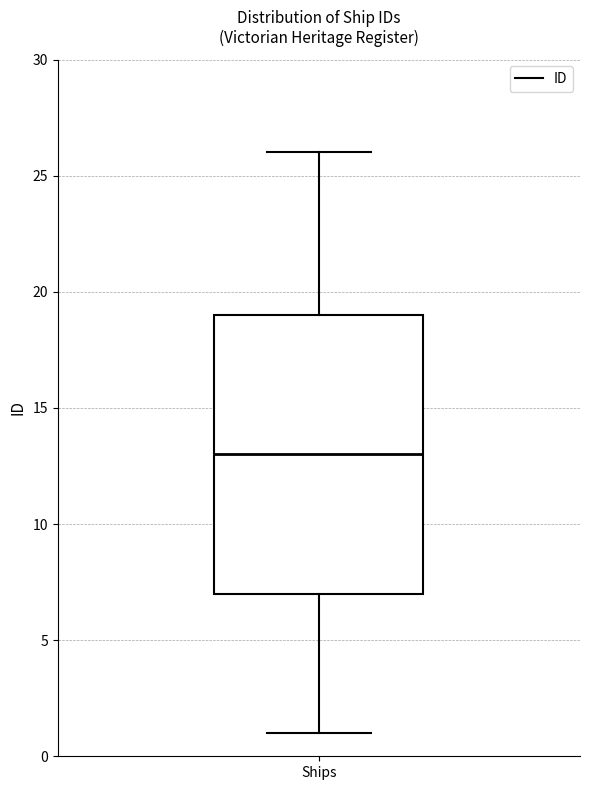

Transcribe this box plot: give where the median line is, the range the box spans, and where the two whiskers end, as read against the y-axis. The values are not printed on the chart, so give them approximately, as read against the axis.

median 13, box 7 to 19, whiskers 1 to 26